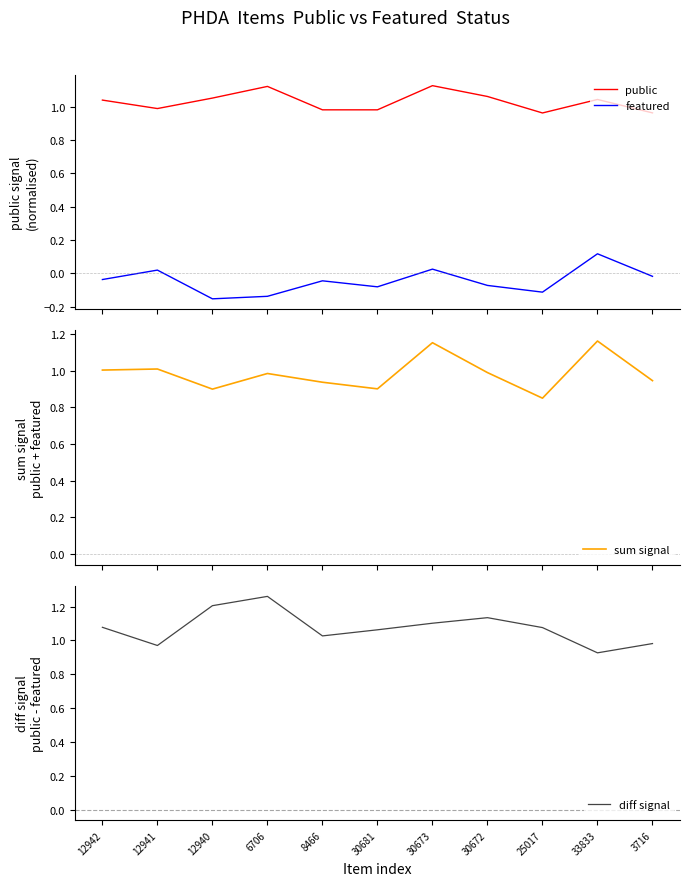

How many values in the diff signal series are below 1?

3